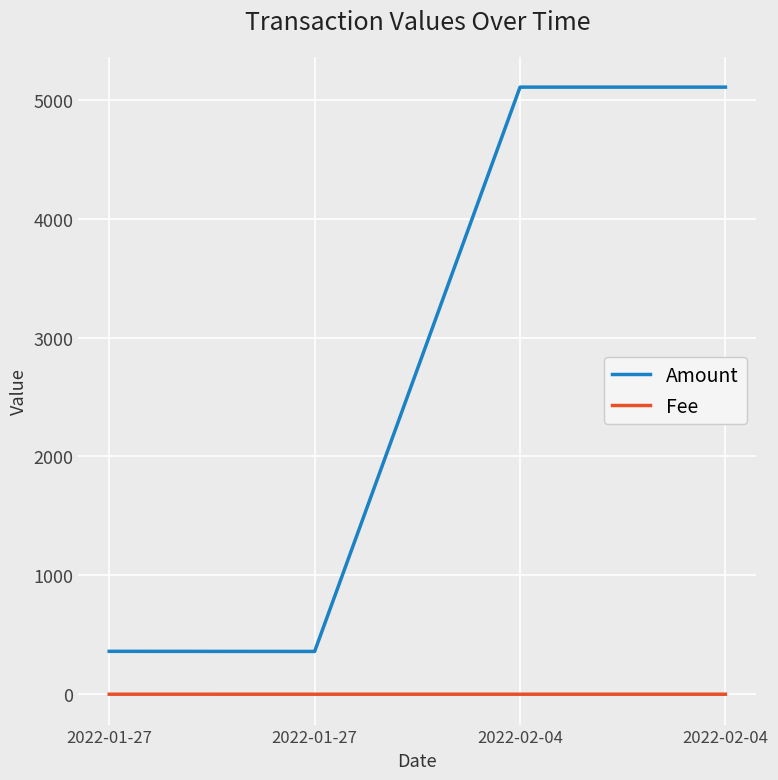

True or false: Amount and Fee cross at least once.

False